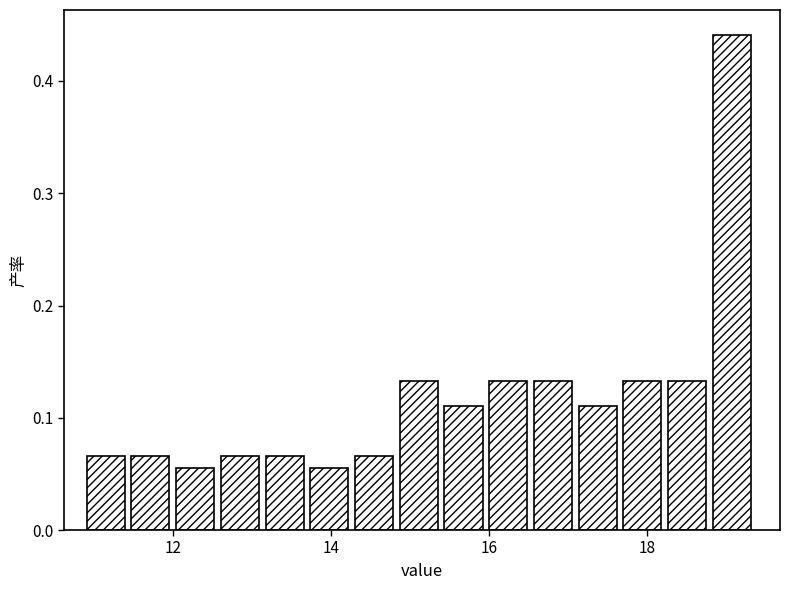

Read against the x-axis, roughly where is the centre of the tallest bar?

19.0